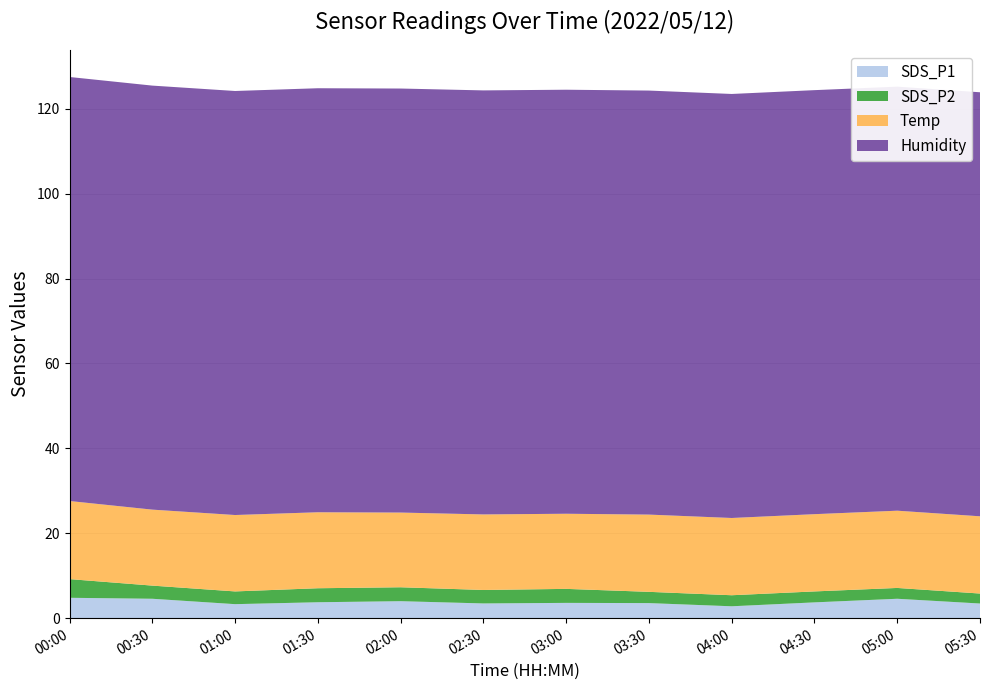

Reading right to left, what are all the values shown in this chart?

SDS_P1: 3.5	4.6	3.7	2.8	3.5	3.6	3.5	4.0	3.8	3.3	4.6	4.8
SDS_P2: 2.4	2.5	2.6	2.6	2.6	3.3	3.2	3.3	3.3	3.0	3.1	4.4
Temp: 18.2	18.2	18.2	18.2	18.2	17.7	17.8	17.6	17.9	18.0	17.9	18.4
Humidity: 99.9	99.9	99.9	99.9	99.9	99.9	99.9	99.9	99.9	99.9	99.9	99.9